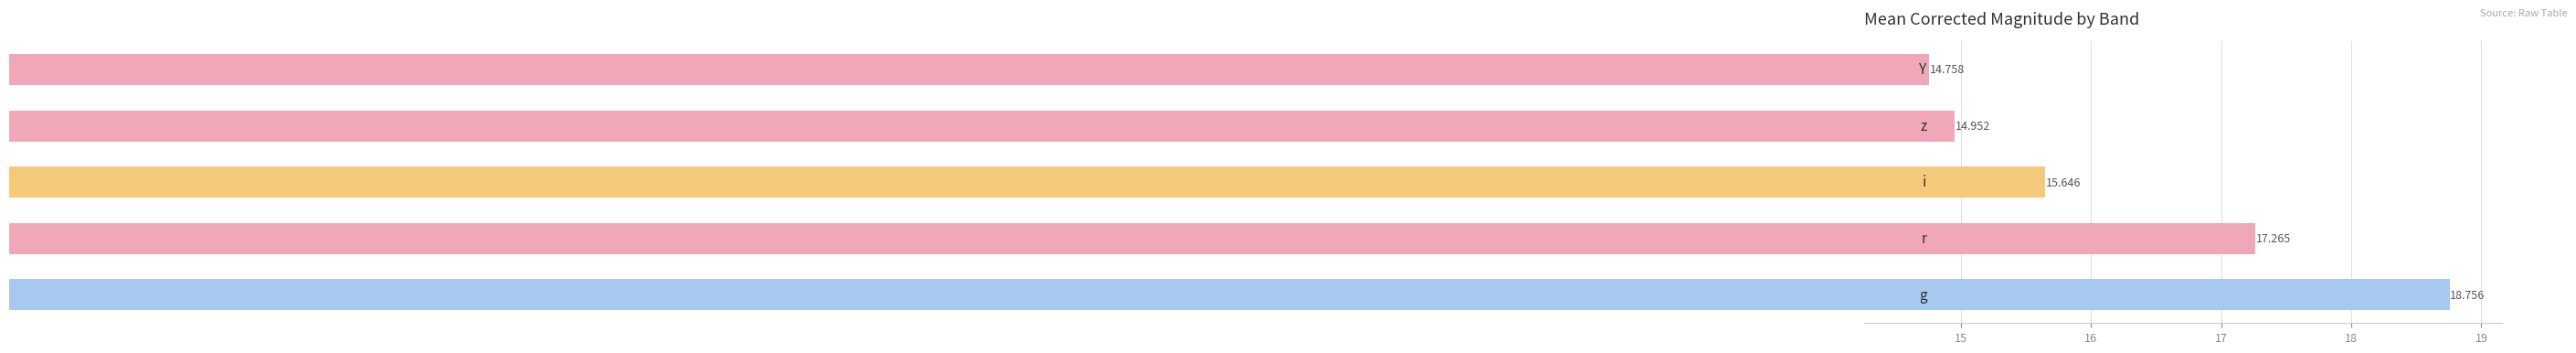

How many data points does each series have?

5